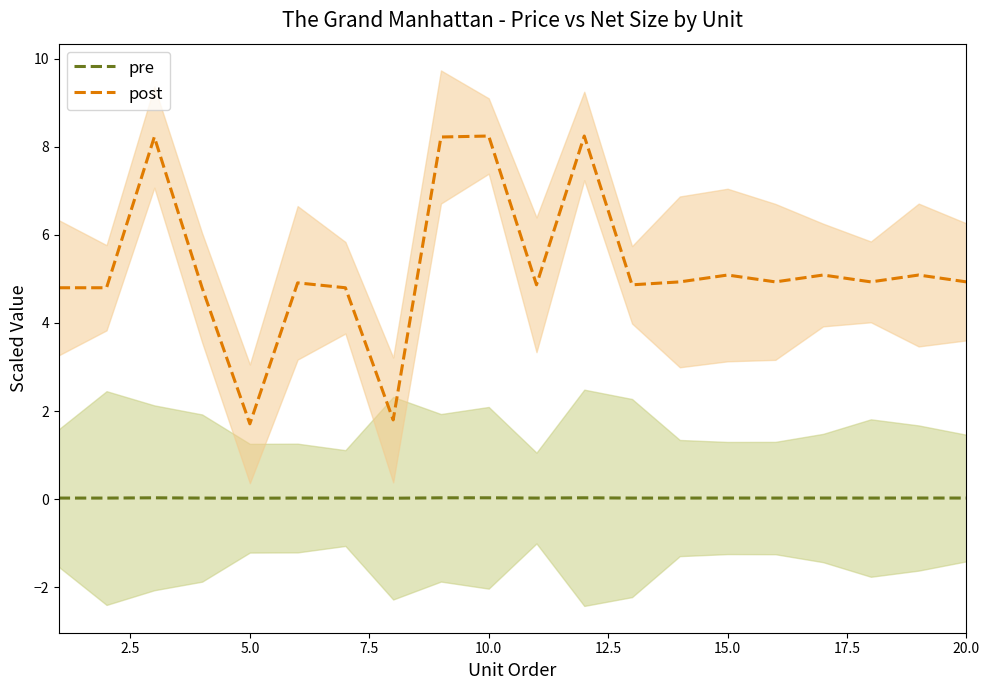

At how many categories does at least one series exceed 1?

20